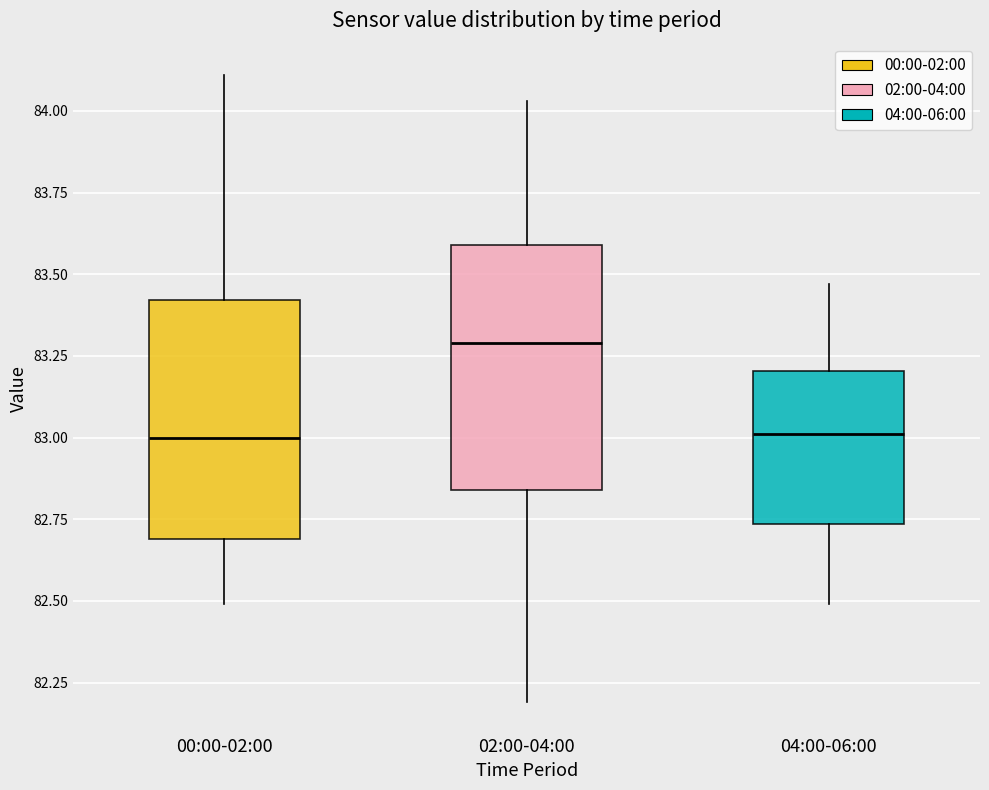

Where does the lower whisker of the box for 00:00-02:00 end on the y-axis? The values are not printed on the chart, so give them approximately, as read against the axis.

82.50